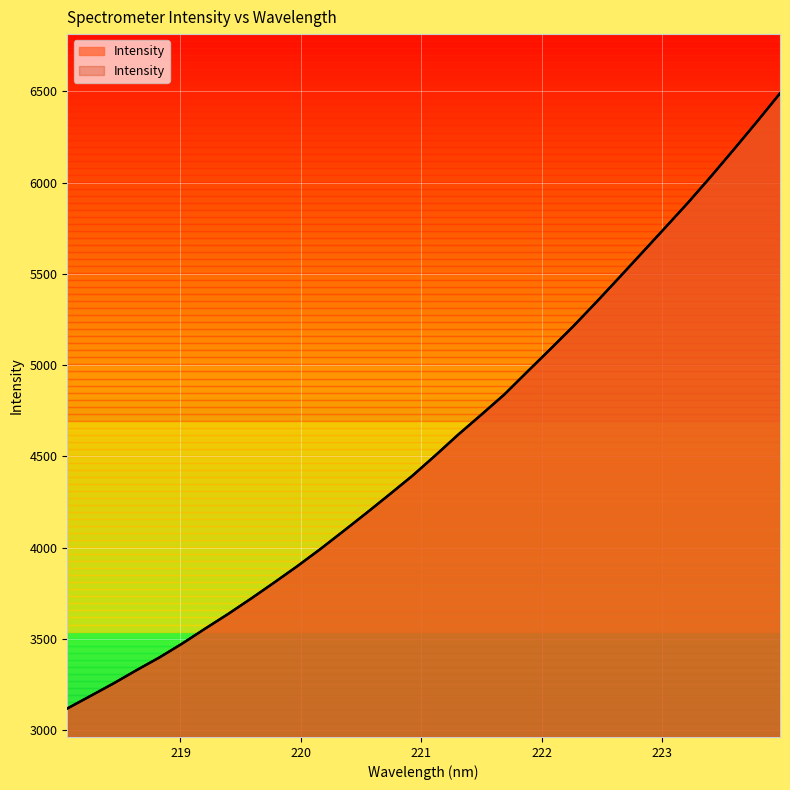

At which category does the chart reach its minimum across all series?

218.0596